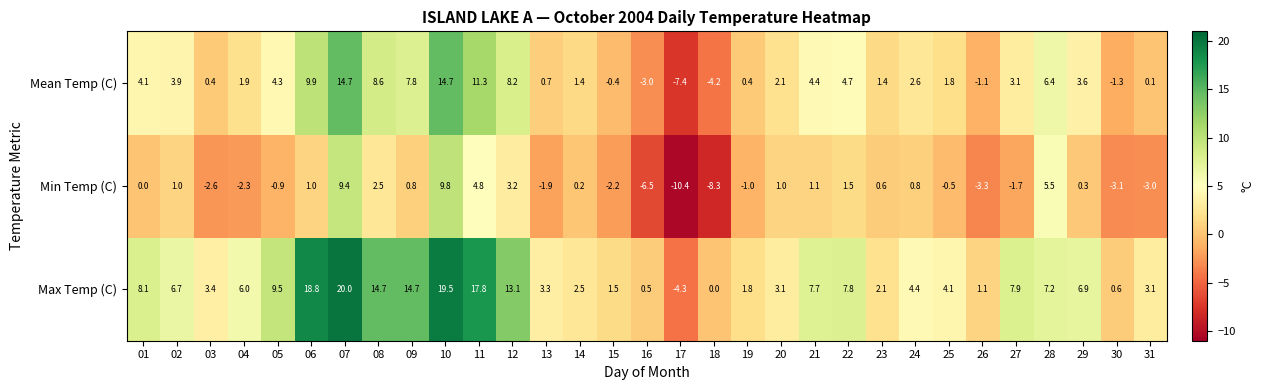

At 27, list the series in order from smallest to largest.

Min Temp (C), Mean Temp (C), Max Temp (C)